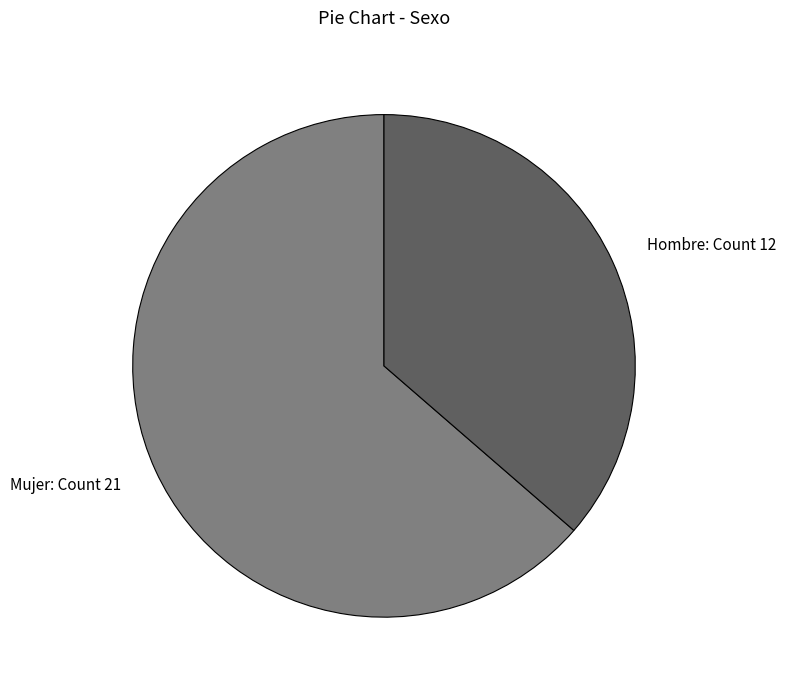

True or false: Hombre accounts for 36% of the total.

True